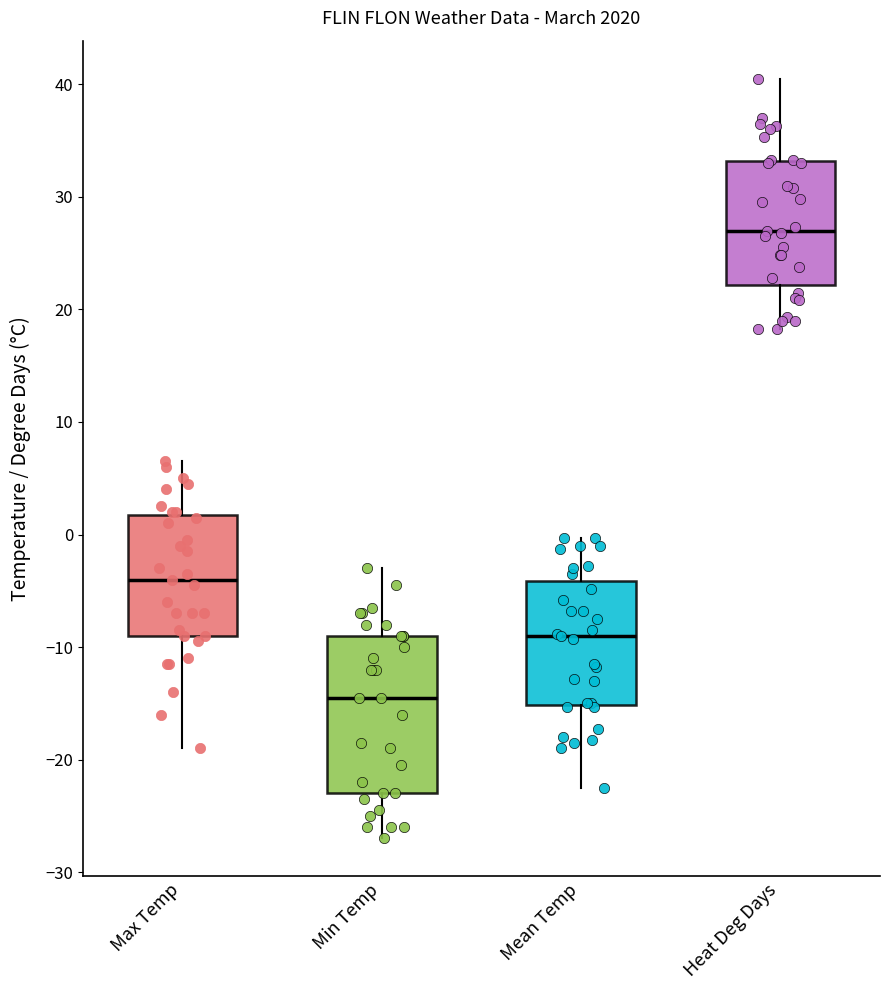

Comparing the boxes themselves (not the whiskers), which one is the tallest?

Min Temp